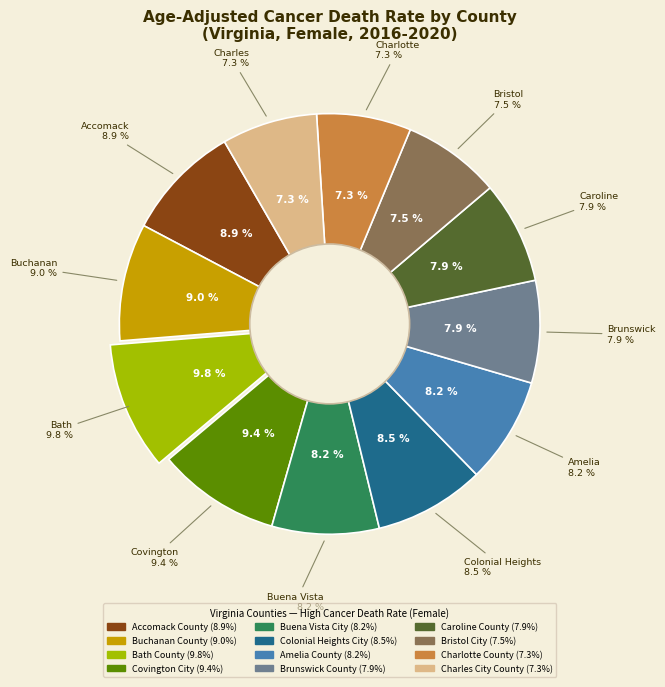

To the nearest percent, what is the difference between the Caroline County and Colonial Heights City slice percentages?

1%